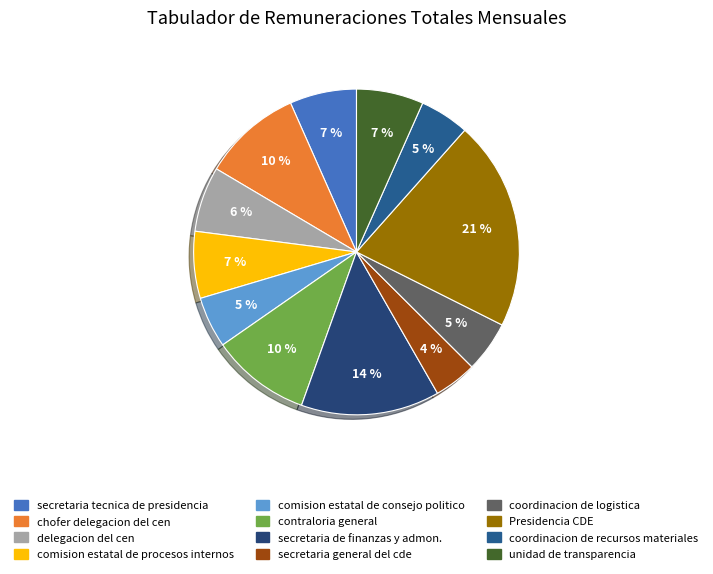

Combined, do coordinacion de logistica and comision estatal de procesos internos account for over 50%?

No